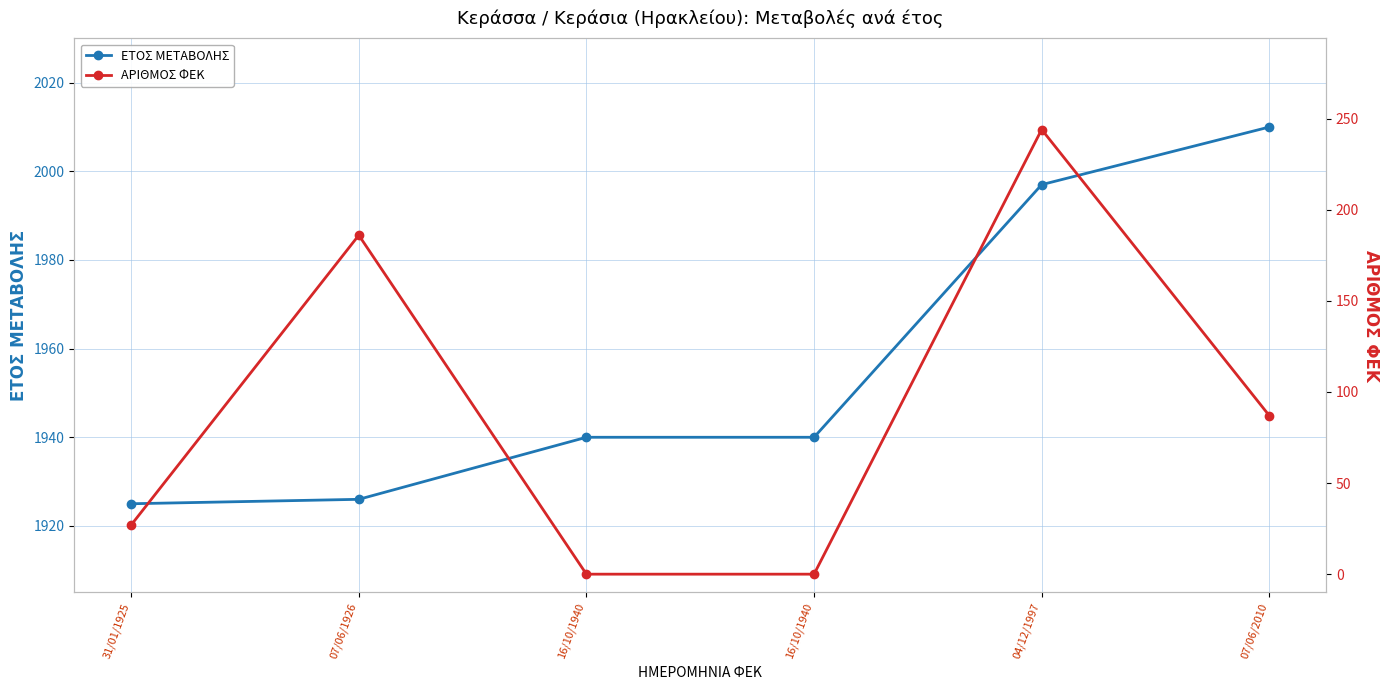

At which category does ΑΡΙΘΜΟΣ ΦΕΚ reach its first local peak?

07/06/1926